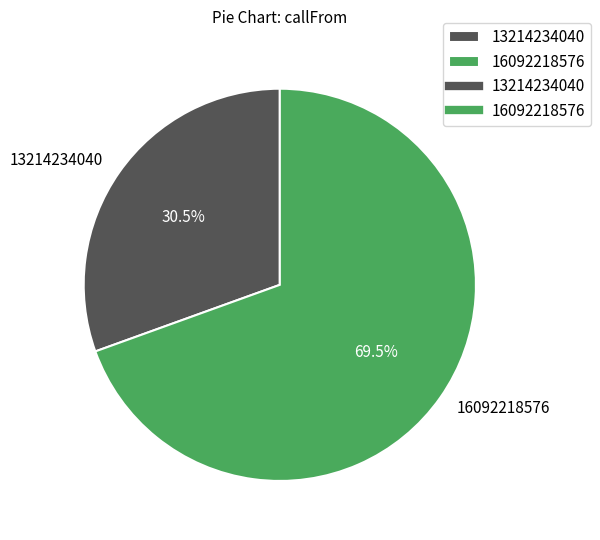

Count the number of slices in the pie.

2